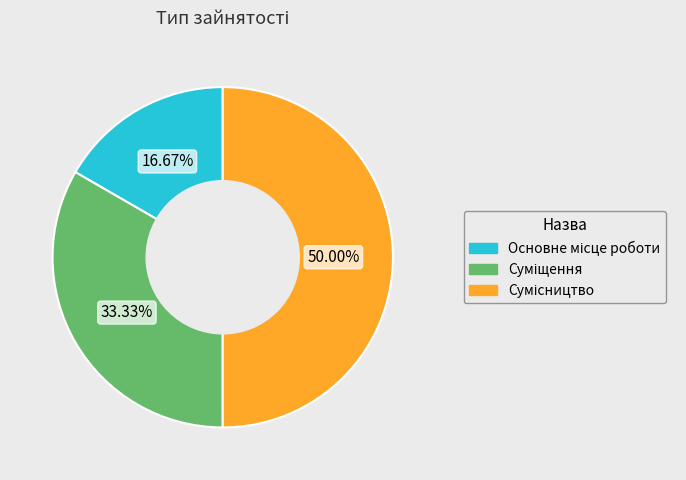

What is the largest slice in the pie chart?

Сумісництво